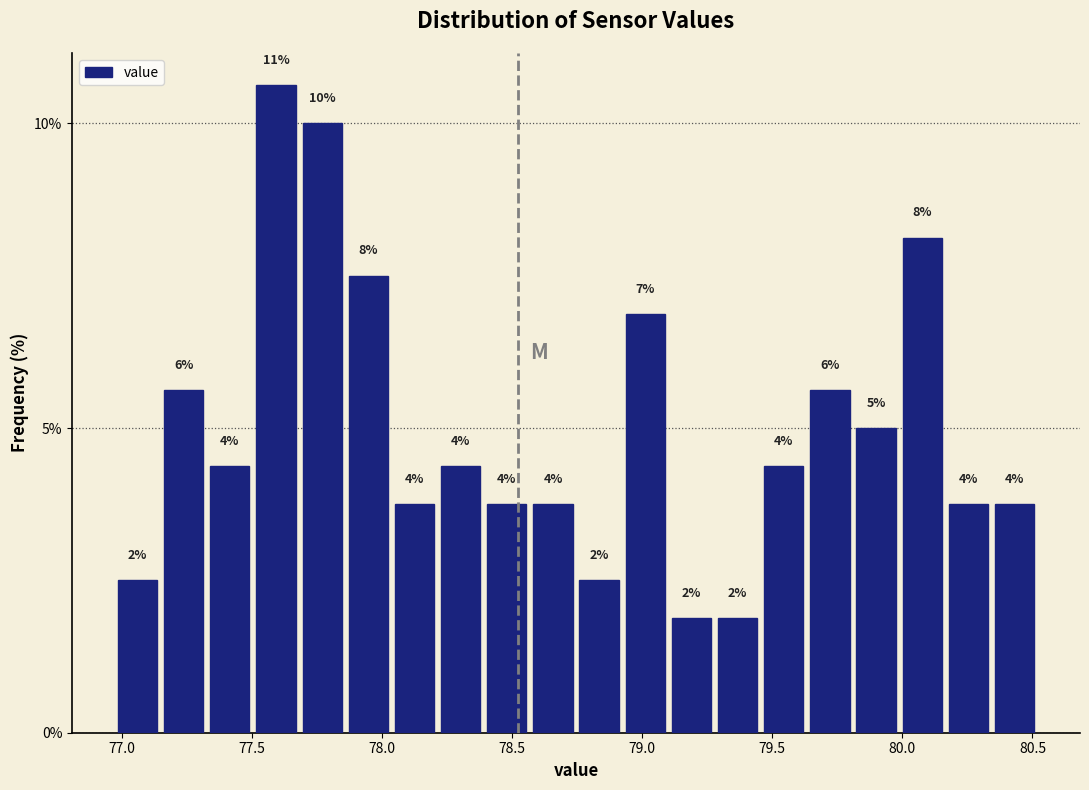

Read against the x-axis, roughly where is the centre of the tallest bar?

77.60